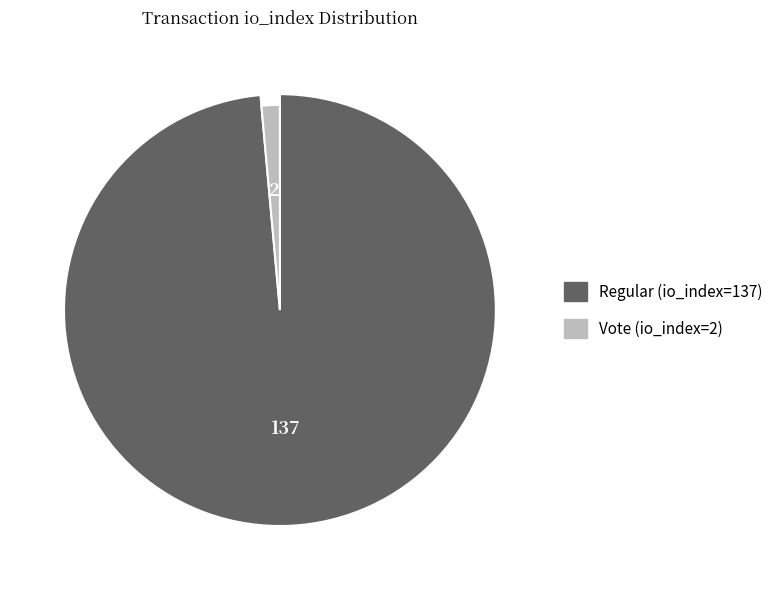

To the nearest percent, what is the difference between the largest and smallest slice percentages?

97%